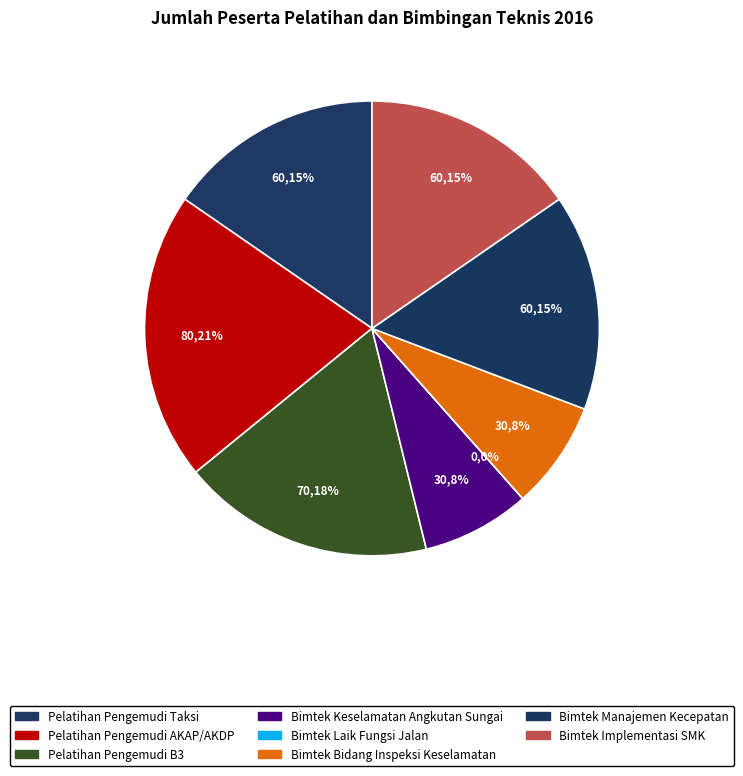

To the nearest percent, what is the difference between the largest and smallest slice percentages?

21%